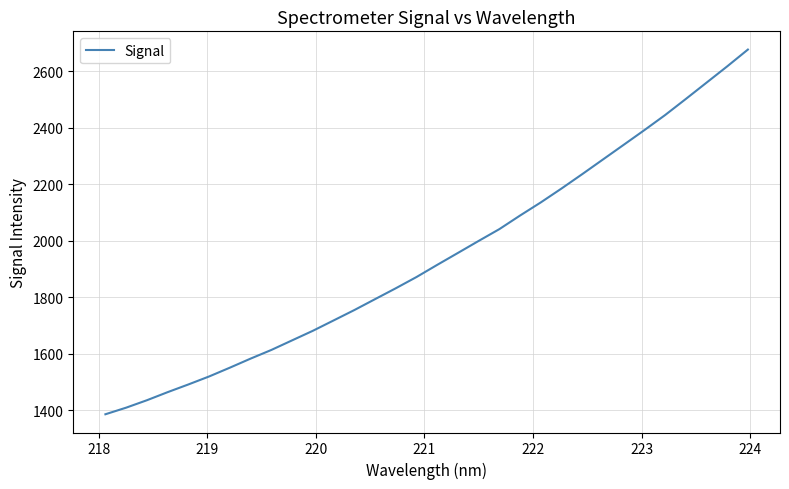

What is the minimum value shown in the chart?

1385.4